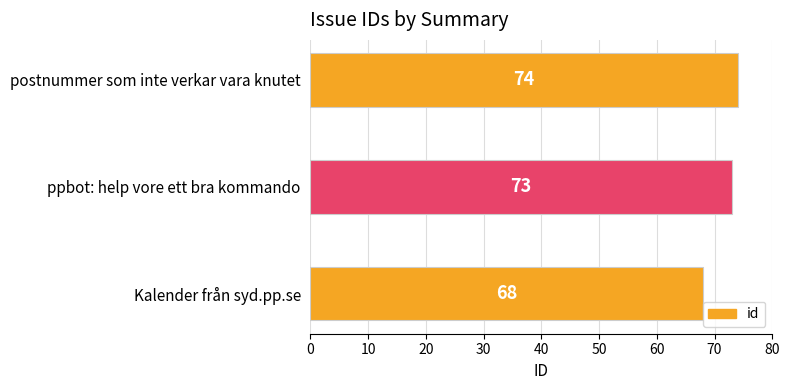

Is it true that the value at postnummer som inte verkar vara knutet is 74?

True